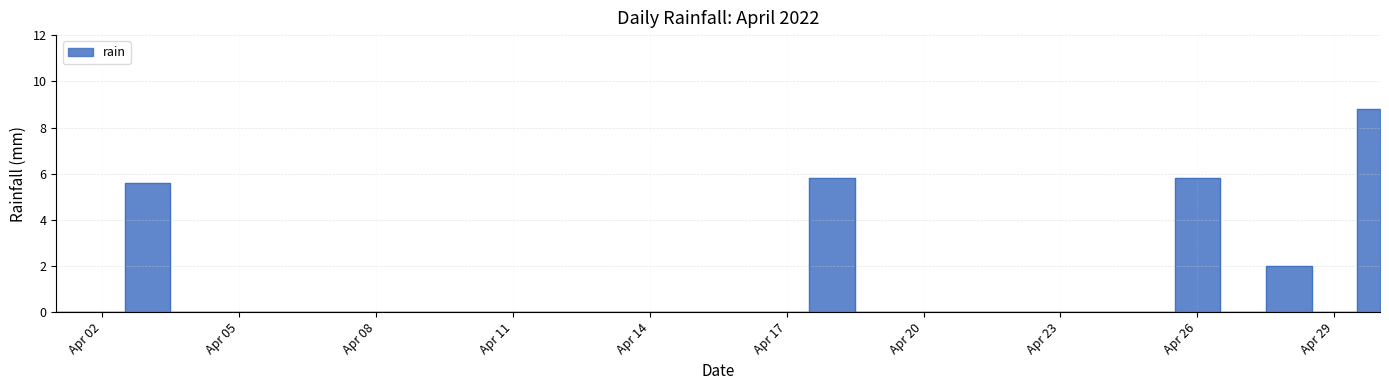

At which label is the value closest to 4?

2022-04-03